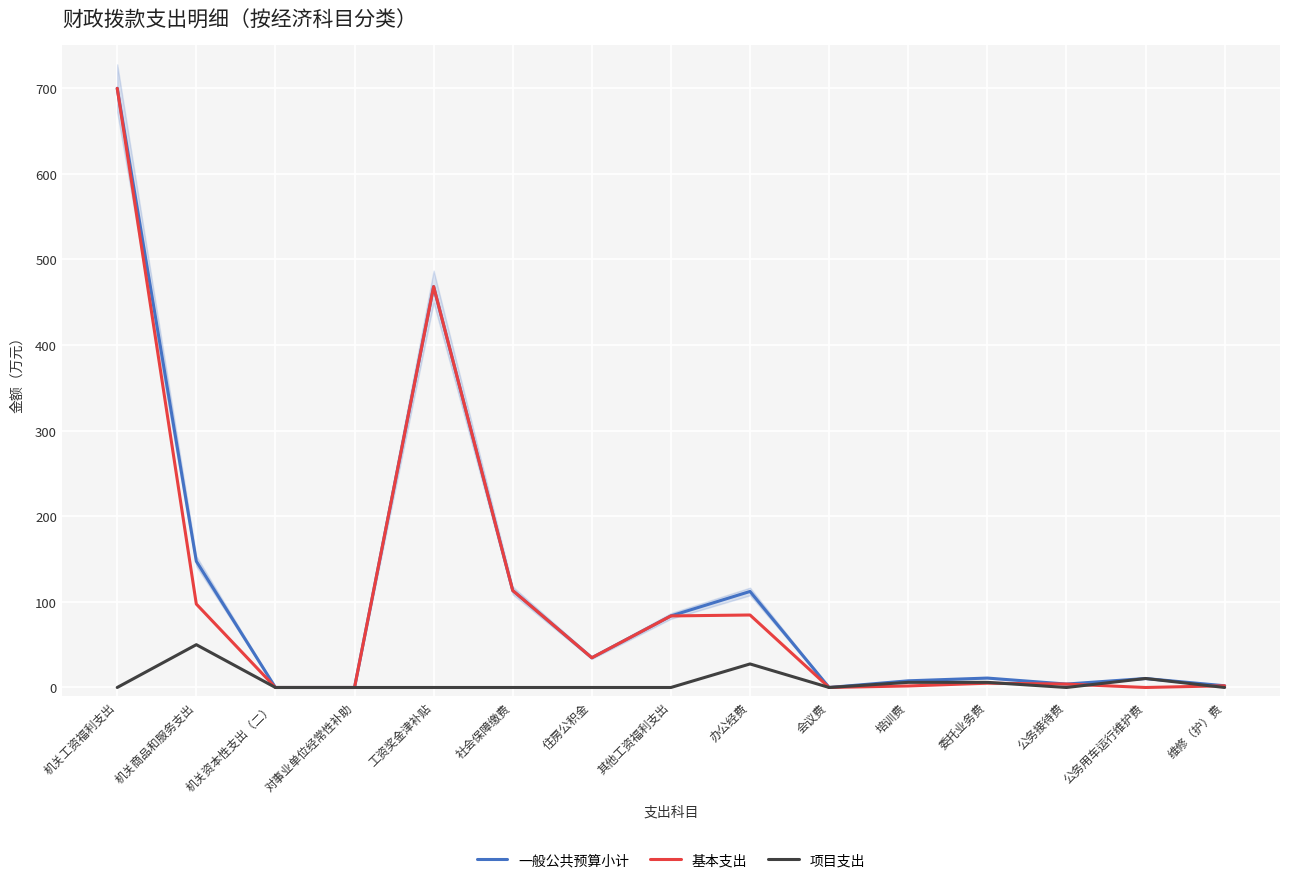

How many intersections are there between 基本支出 and 项目支出?

3